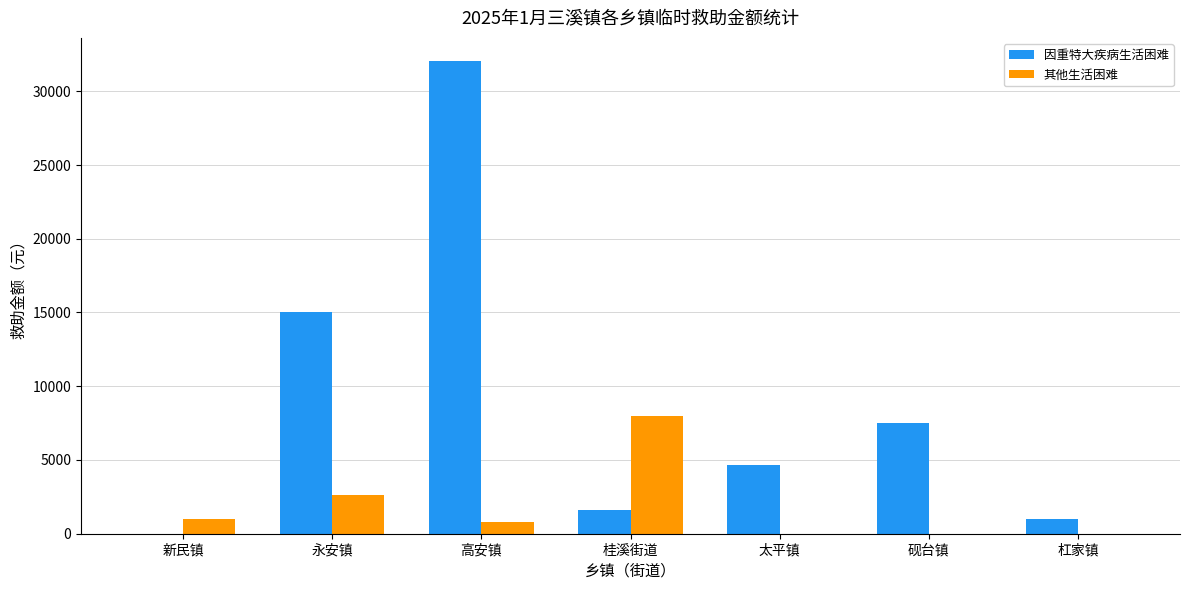

What are all the series names shown in the legend?

因重特大疾病生活困难, 其他生活困难